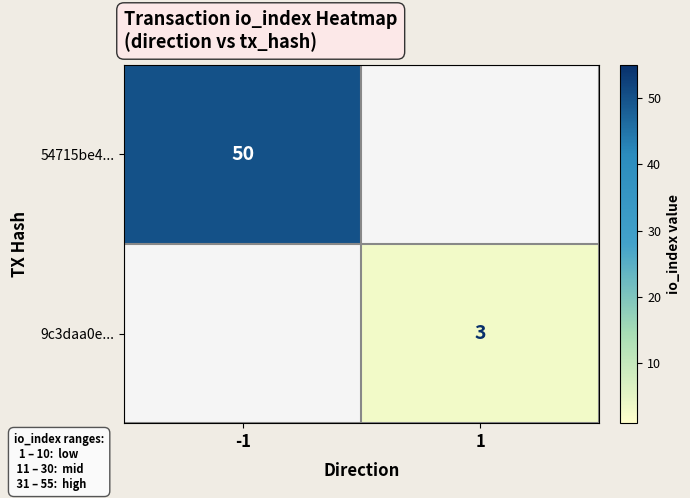

The 9c3daa0e... series shows 3 at 1. True or false?

True